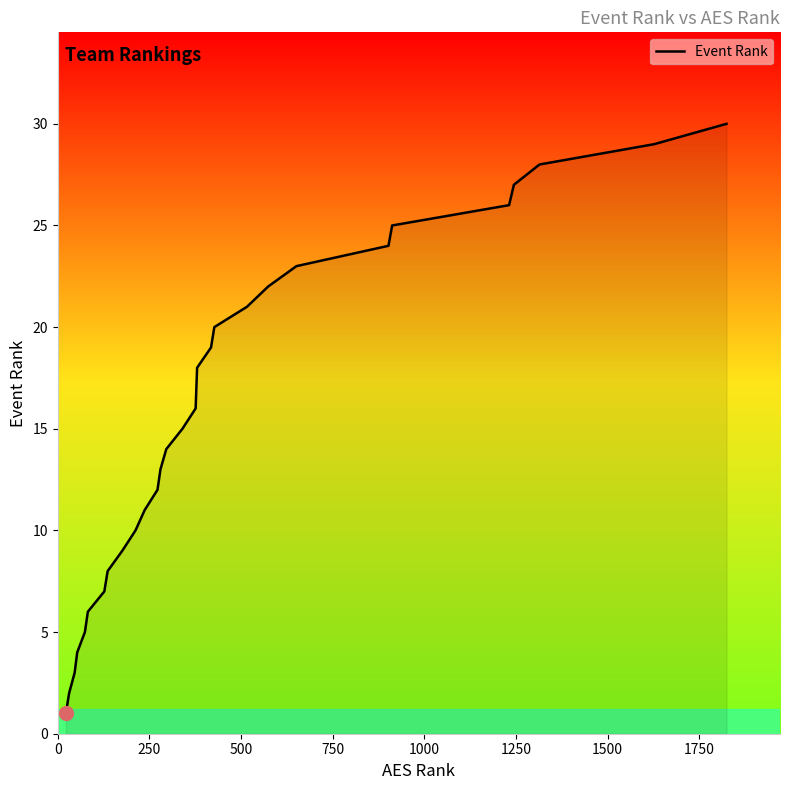

What is the difference between the maximum and minimum values?

29